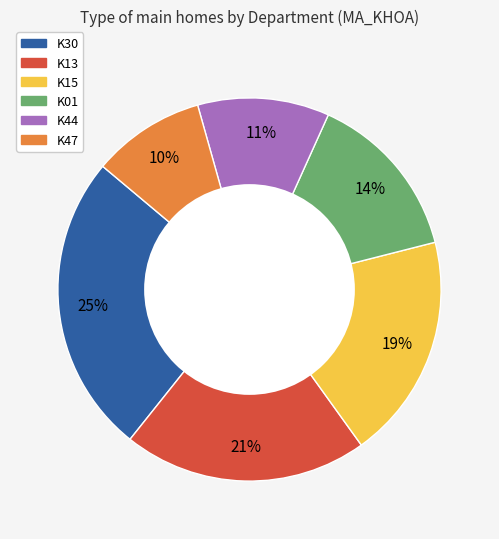

Is there a majority slice in this chart?

No